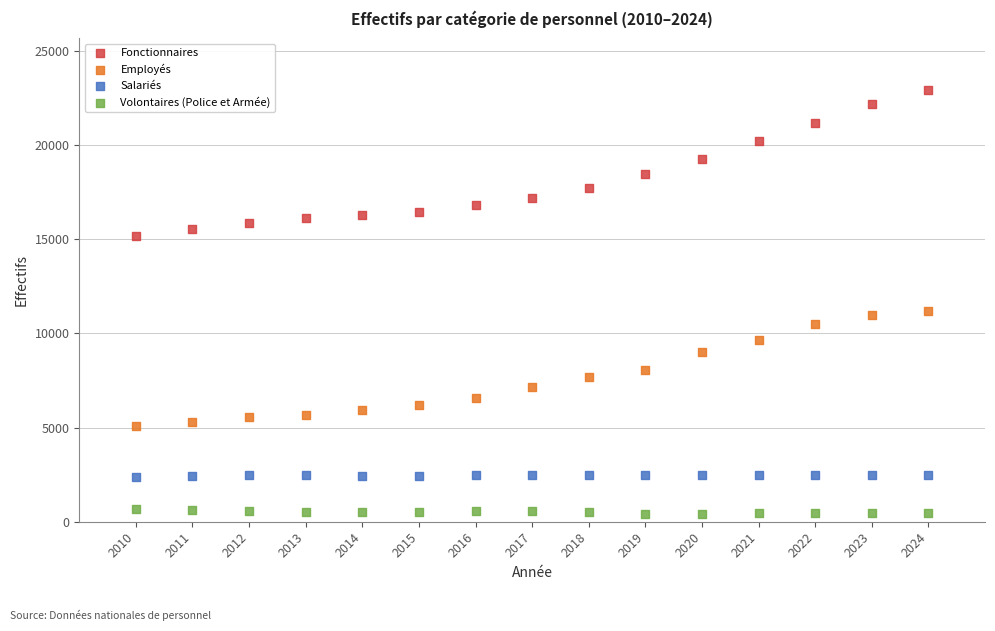

Across all data points, what is the range of Y values (max minus min)?

22533